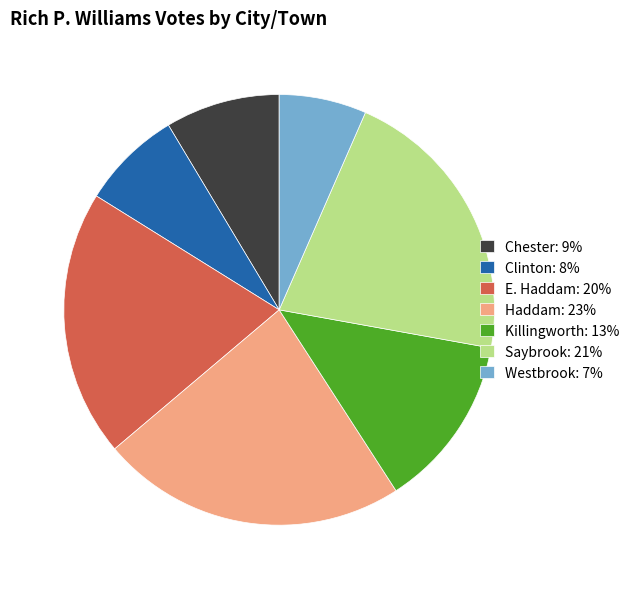

Which has a higher value, Killingworth or Saybrook?

Saybrook